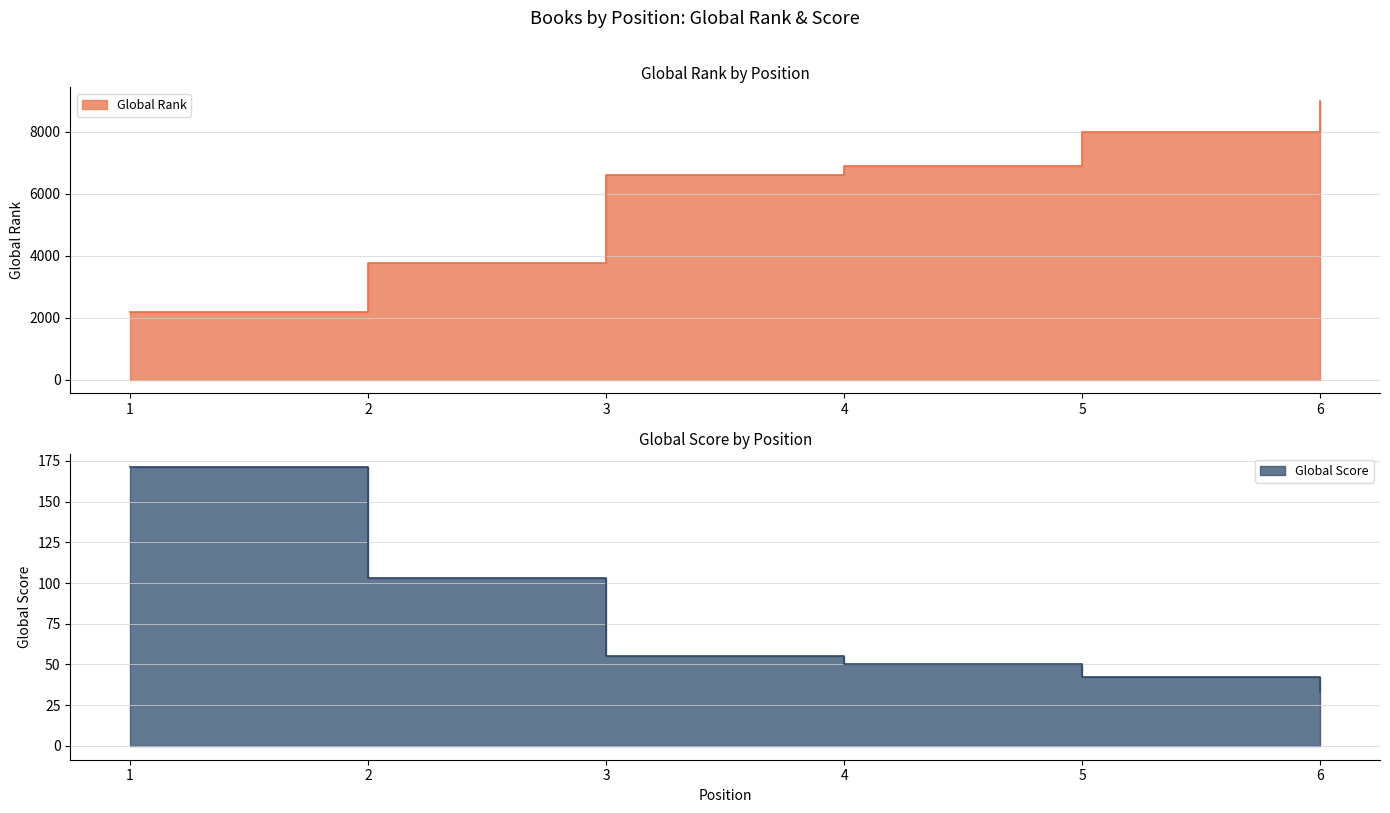

What are all the series names shown in the legend?

Global Rank, Global Score